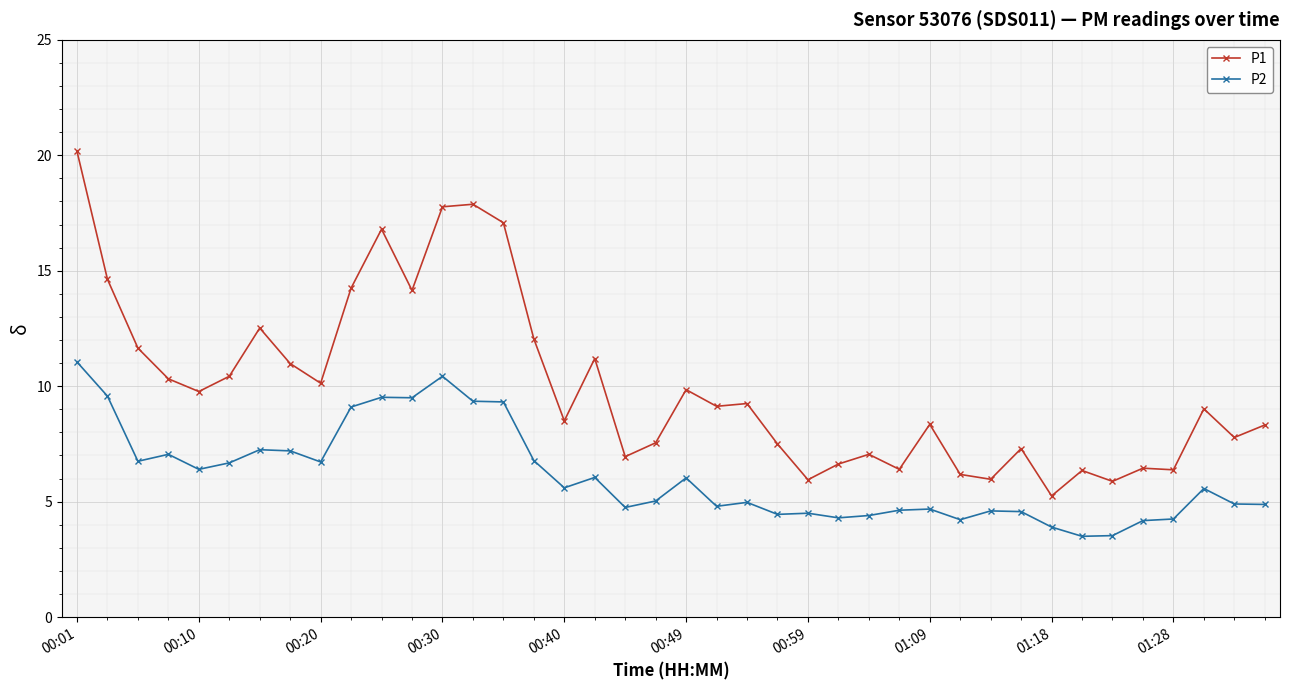

True or false: P2 and P1 intersect in this chart.

False